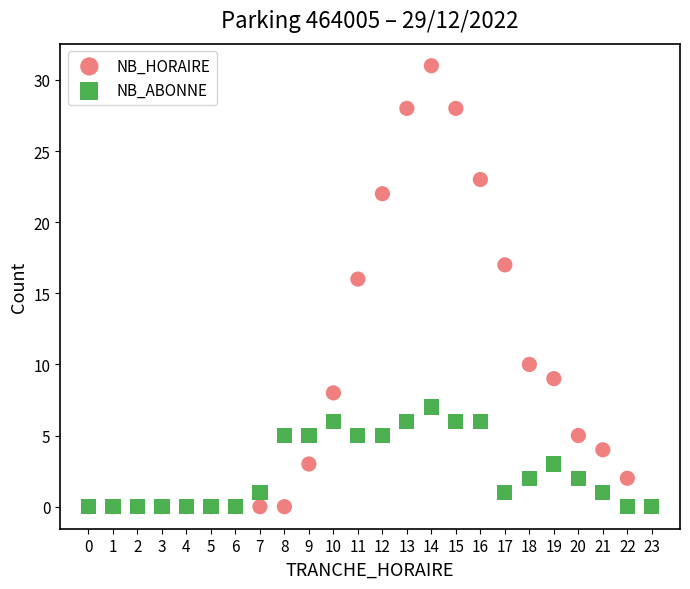

Across all series, what Y value is closest to 15?

16